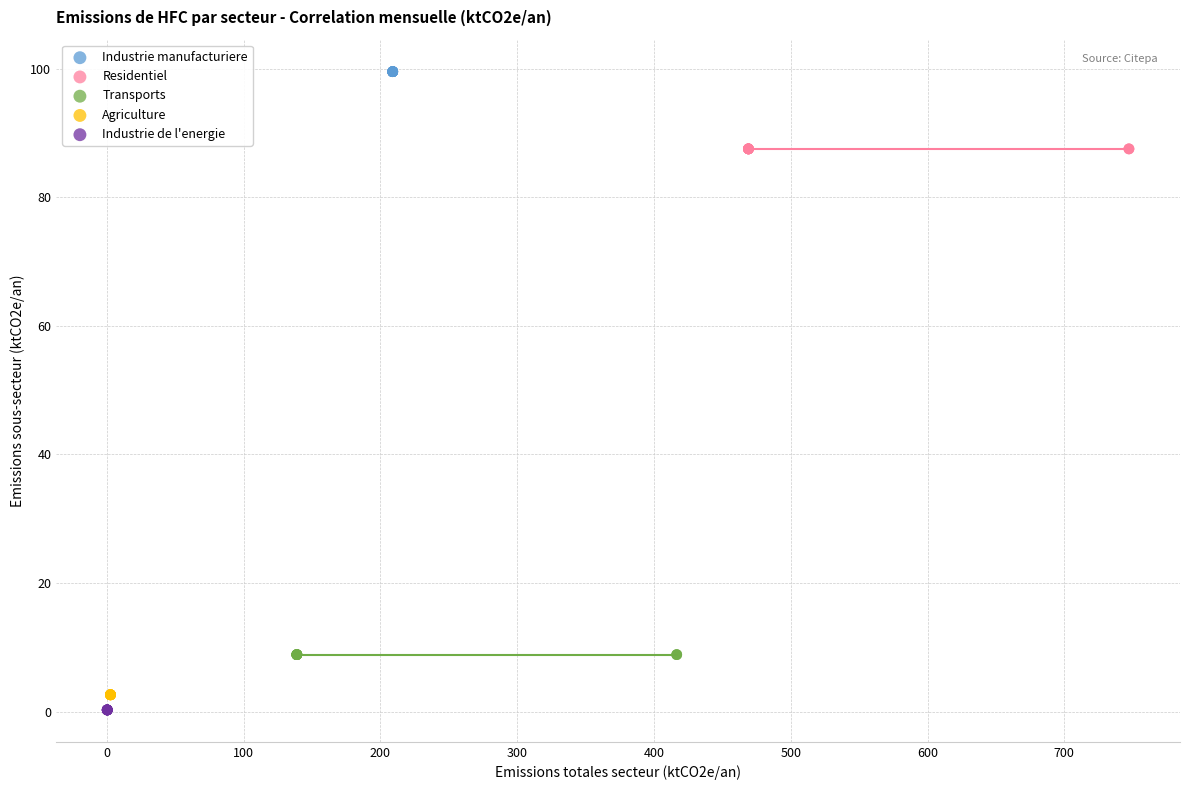

Which series reaches the maximum Y coordinate?

Industrie manufacturiere